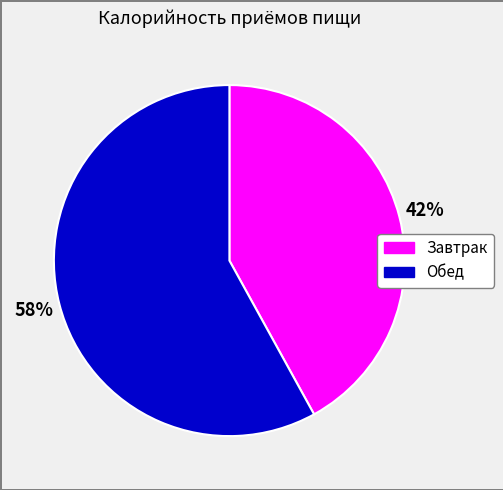

What is the ratio of the value at Обед to the value at Завтрак?

1.4